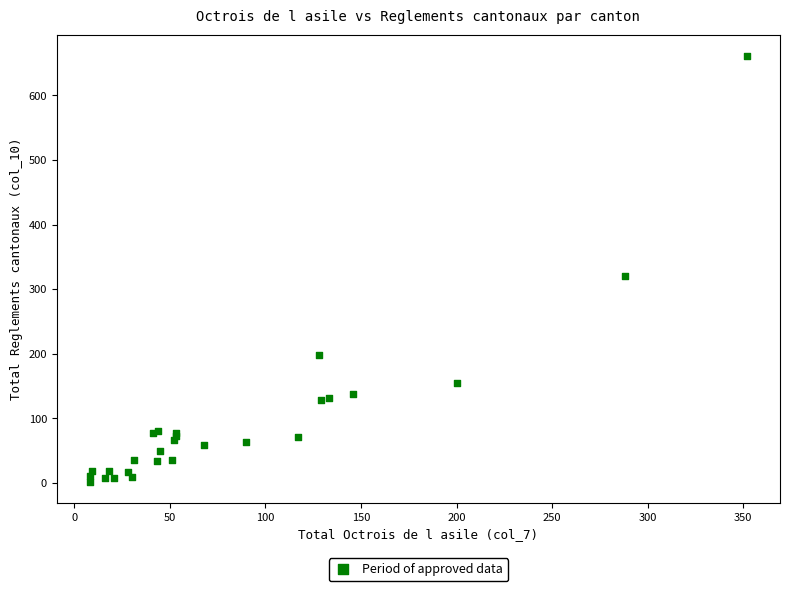

What Y value in the scatter plot is closest to 331?

321